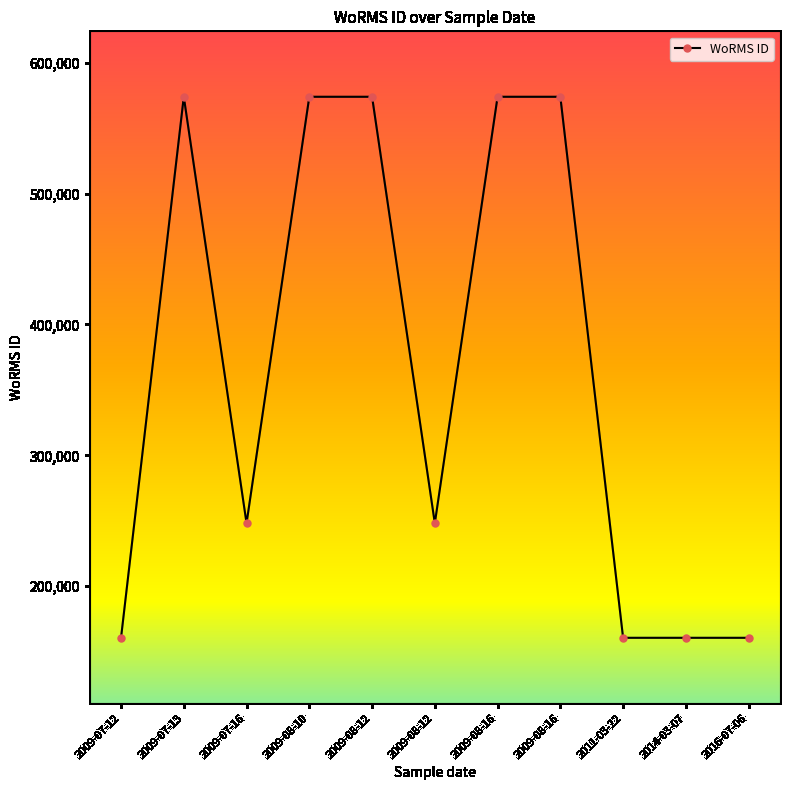

How many lines are shown in the chart?

1